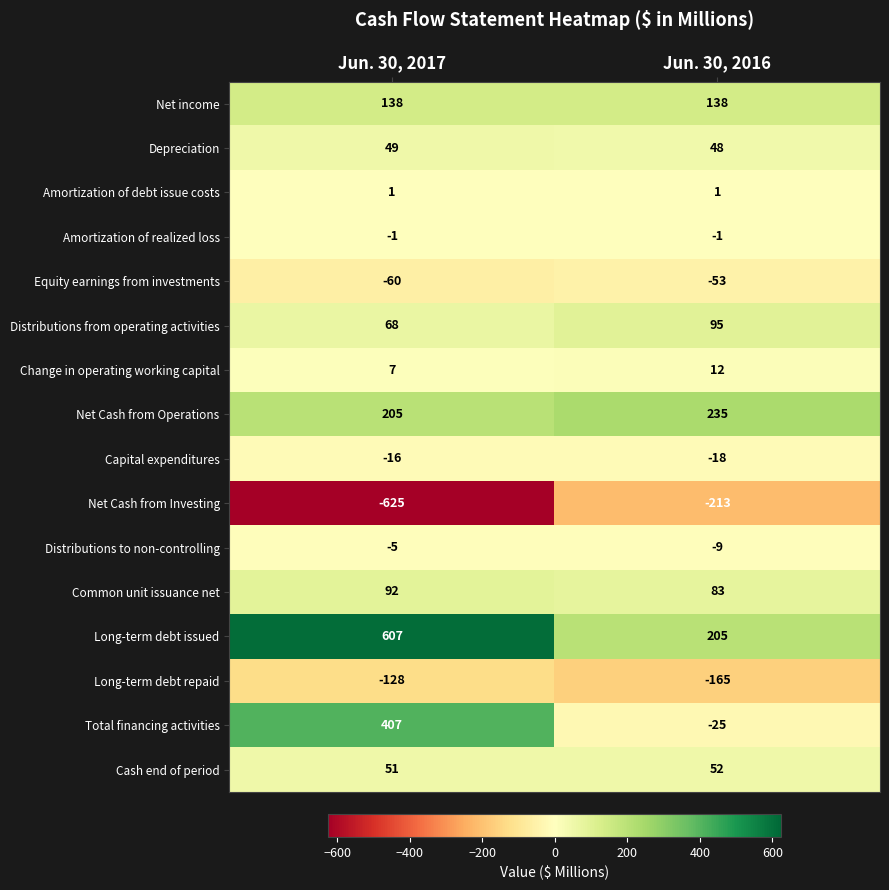

The value of Change in operating working capital at Jun. 30, 2017 is 7. True or false?

True